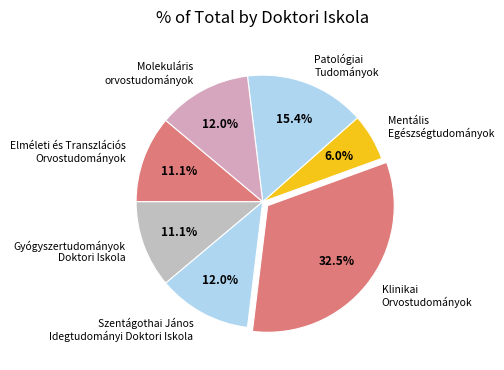

What is the ratio of the value at Szentágothai János Idegtudományi Doktori Iskola to the value at Gyógyszertudományok Doktori Iskola?

1.1